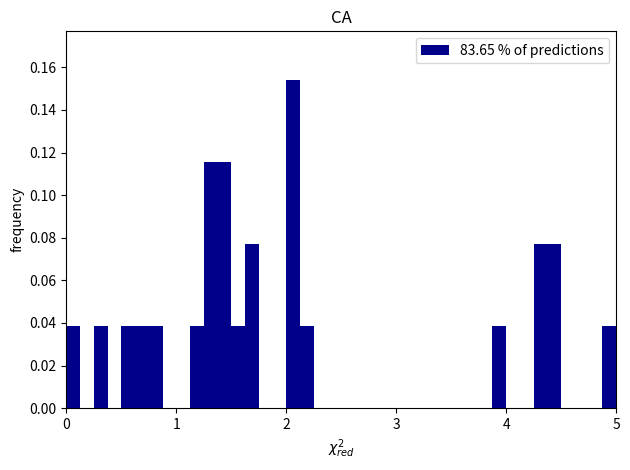

Read against the x-axis, roughly where is the centre of the tallest bar?

2.1